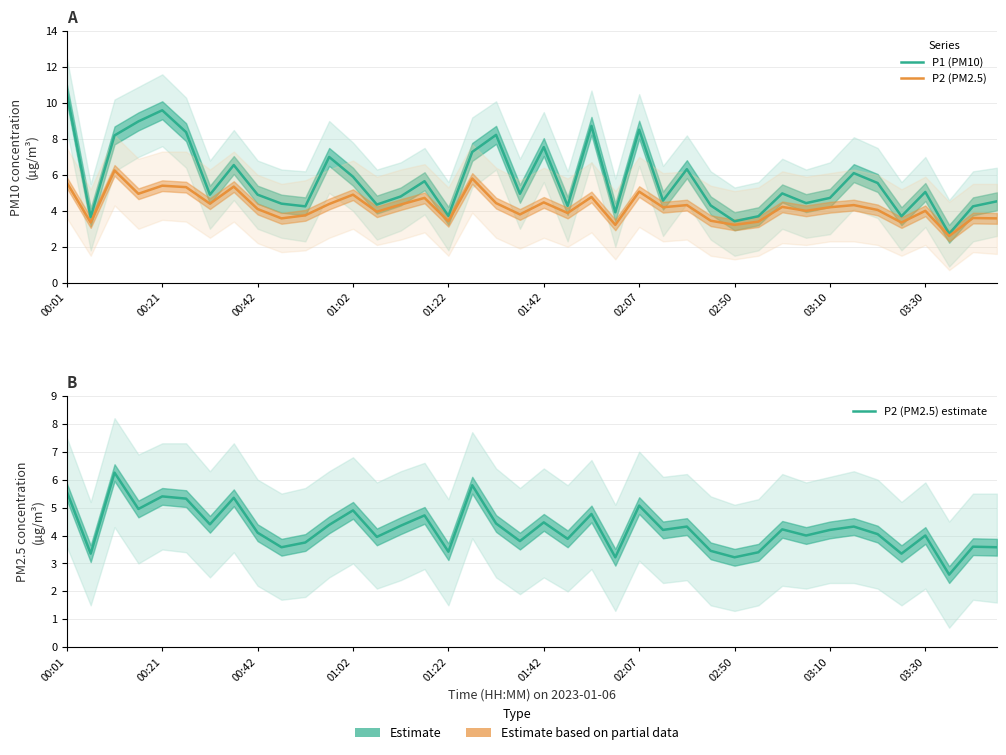

The value of P1 (PM10) at 00:01 is 10.6. True or false?

True